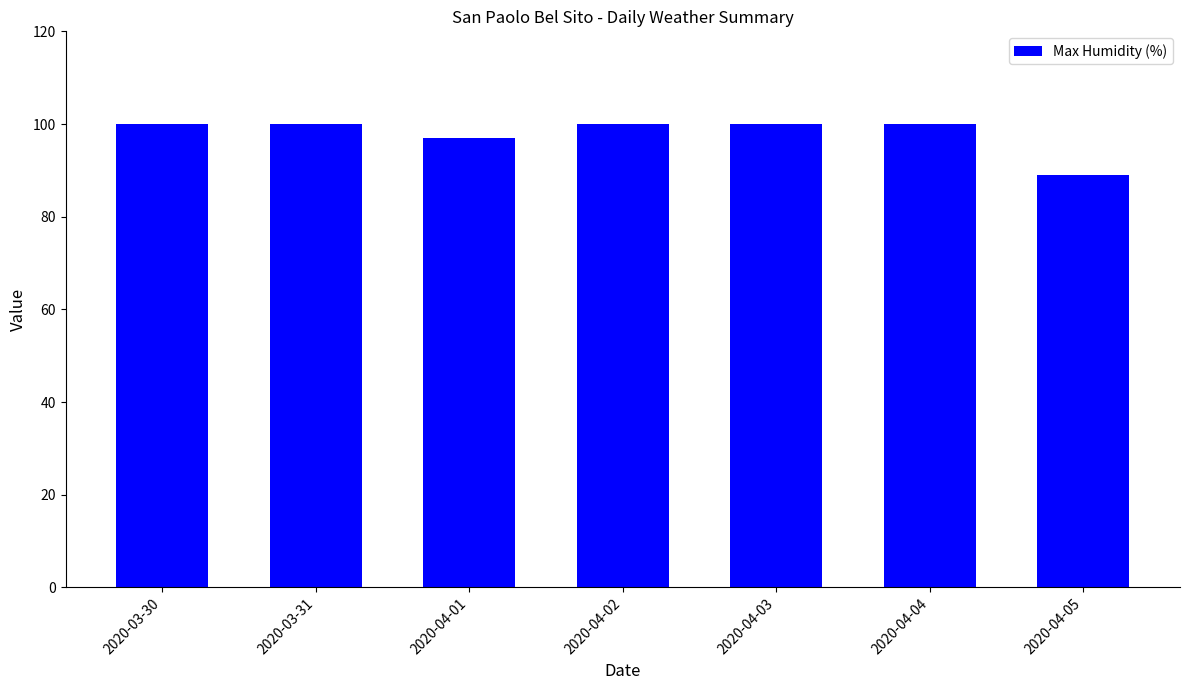

What is the minimum value shown in the chart?

89